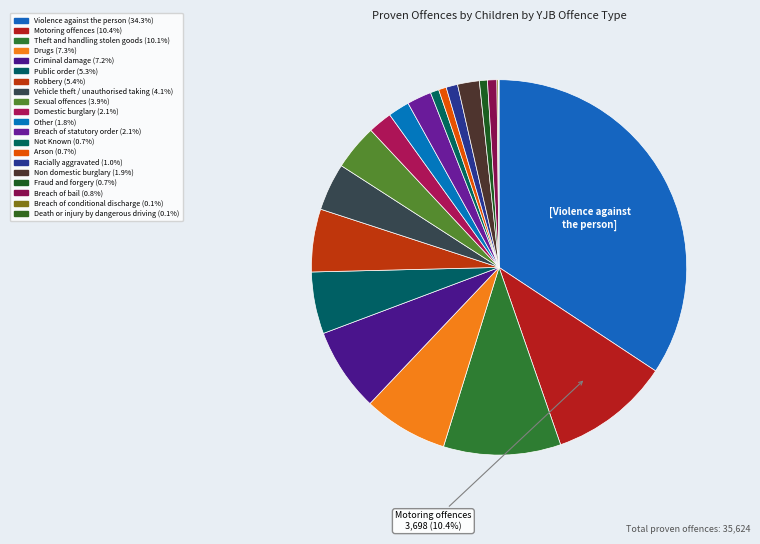

Which has a higher value, Fraud and forgery or Domestic burglary?

Domestic burglary